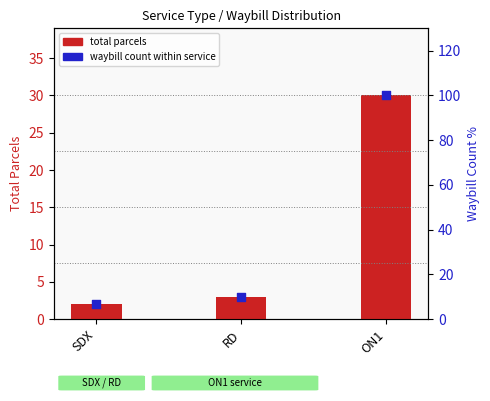

Which has a higher value, SDX or ON1?

ON1